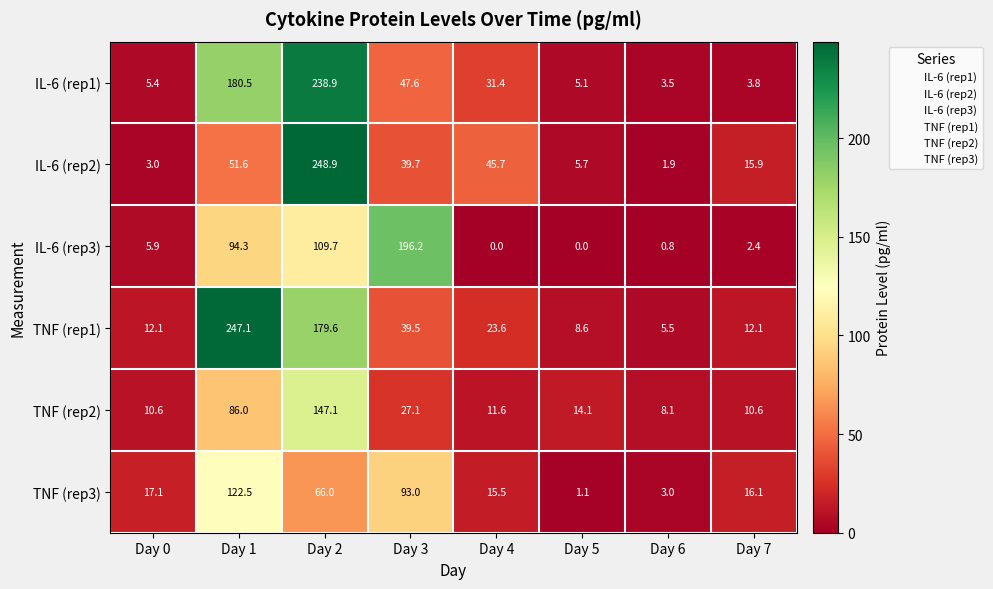

What is the greatest value displayed?

248.9